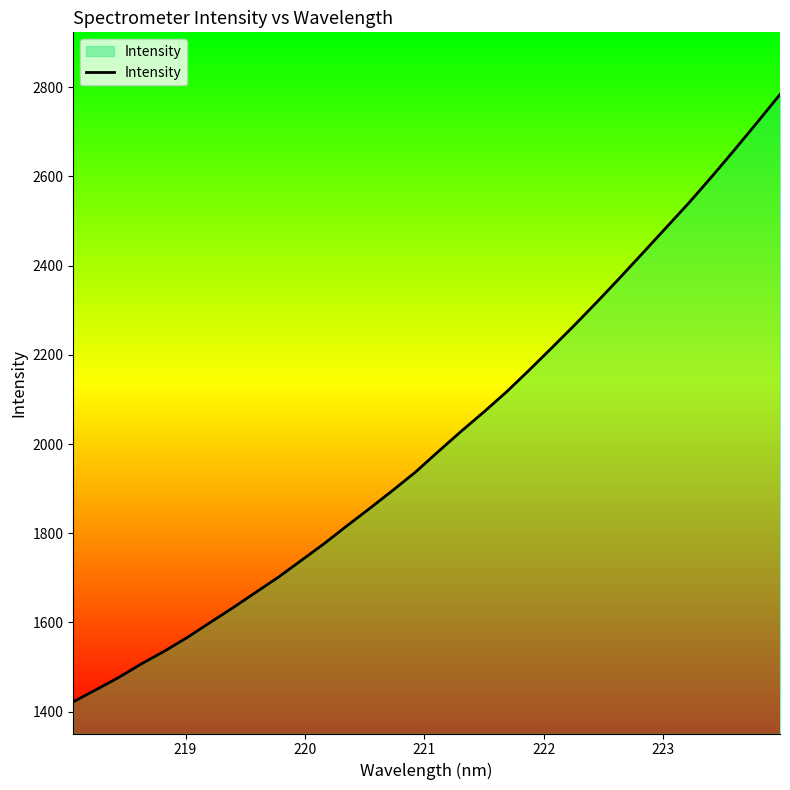

What is the difference between the maximum and minimum values?

1361.9